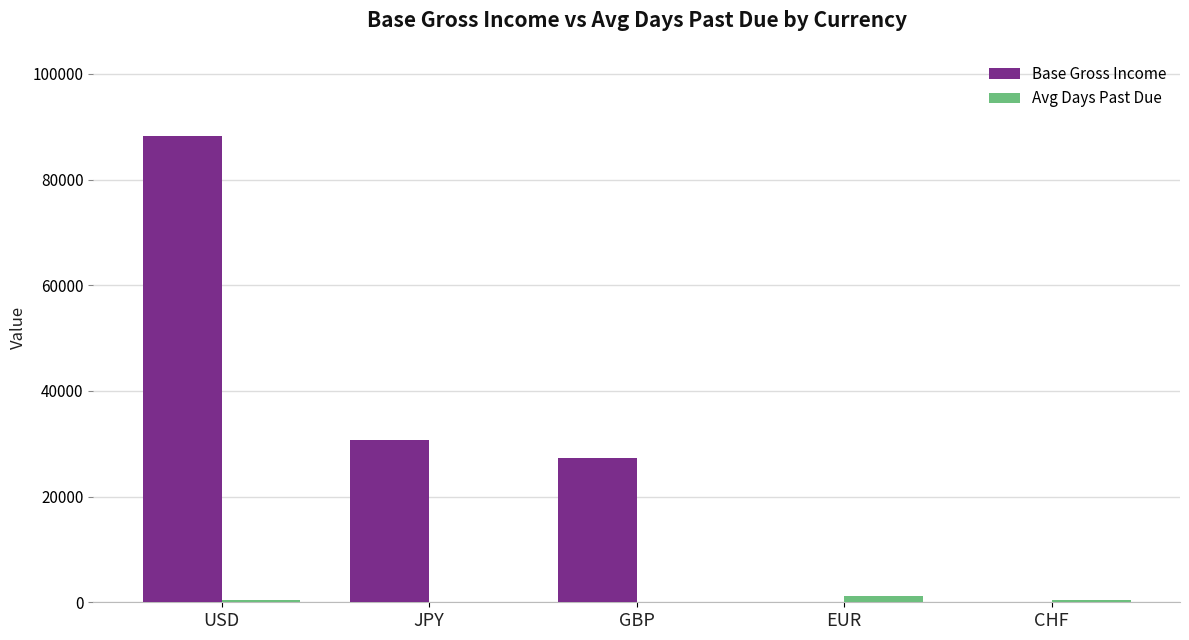

Between USD and EUR, which series saw the biggest shift?

Base Gross Income